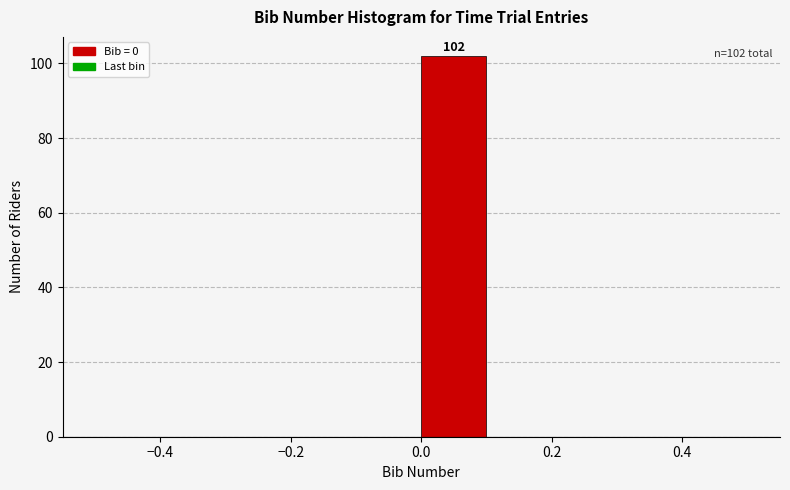

Which range on the x-axis has the tallest bar?

0.0 to 0.1